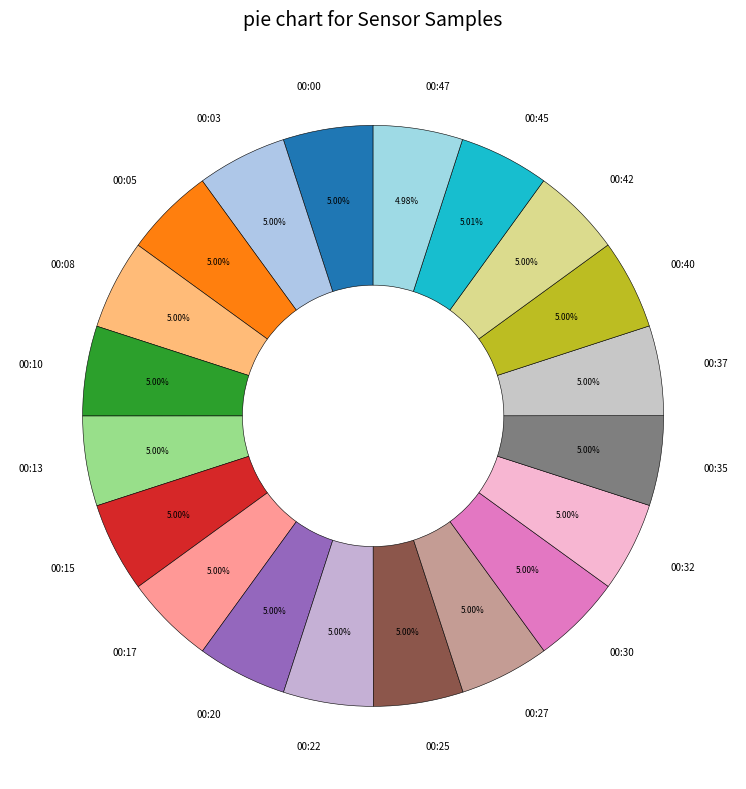

Combined, do 00:05 and 00:27 account for over 50%?

No